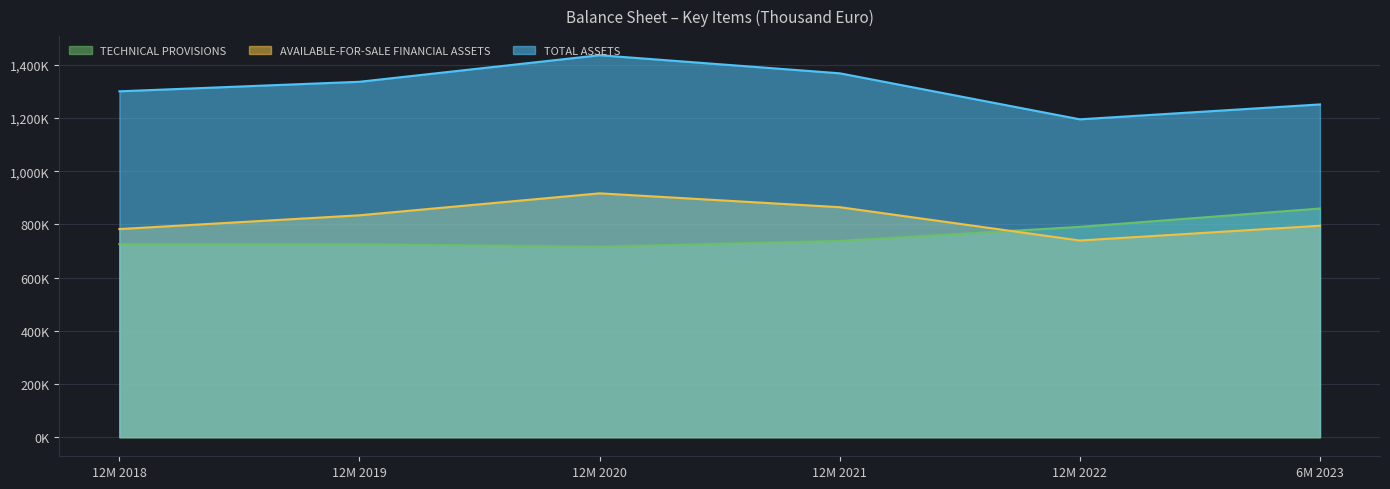

Which series has the largest range (max minus min)?

TOTAL ASSETS